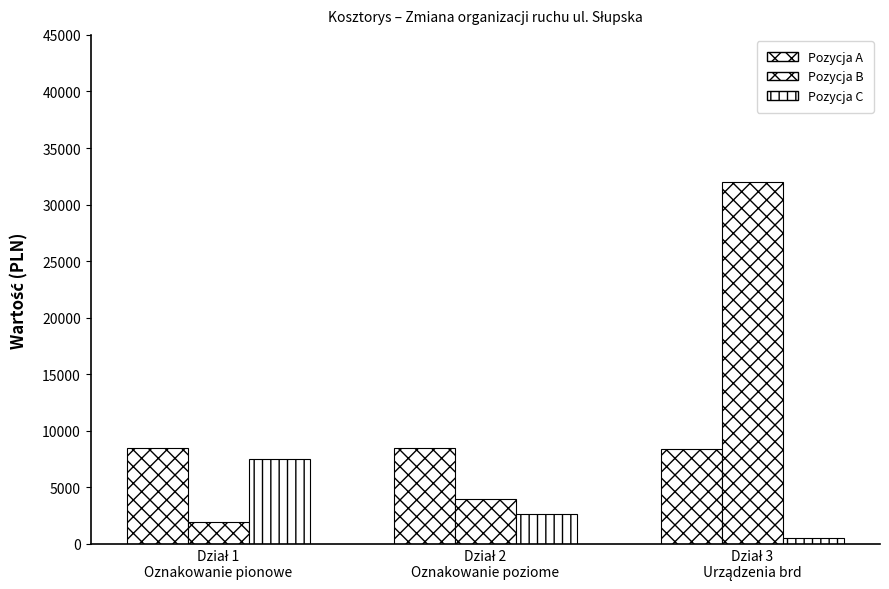

What is the highest value of the Oznakowanie poziome series?

8454.1